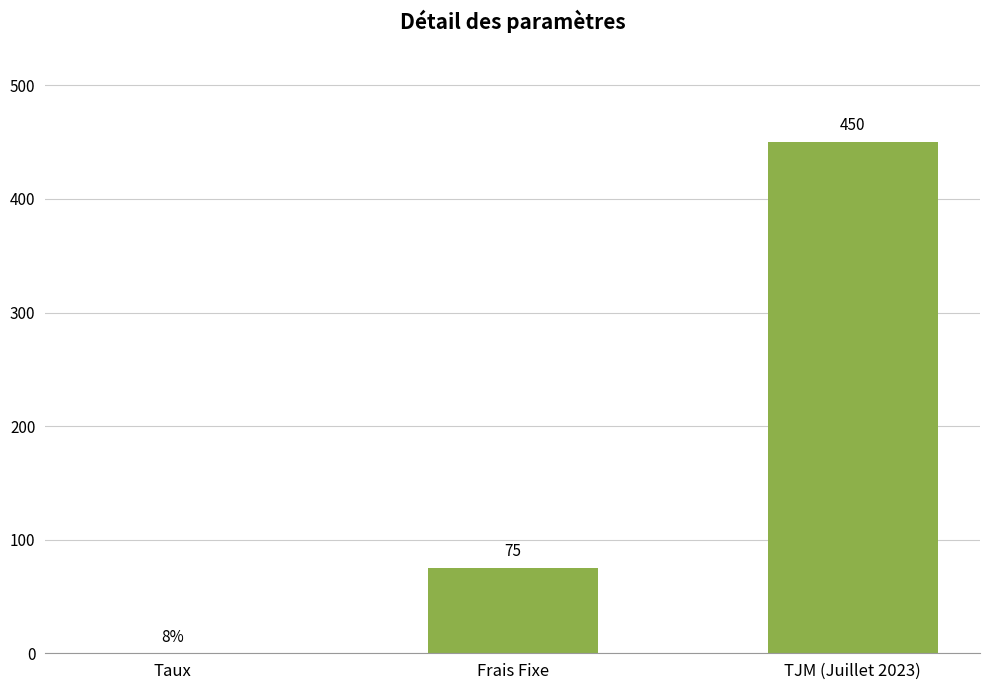

Which category has the highest value across all series?

TJM (Juillet 2023)